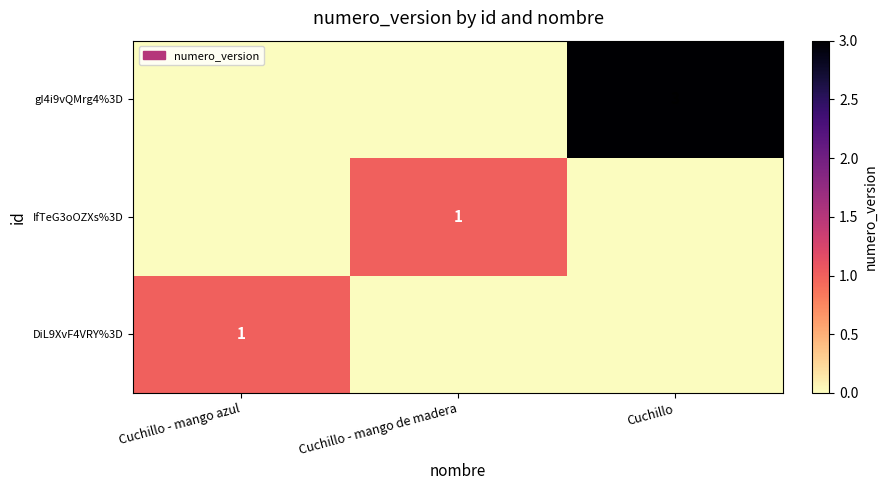

The value of gI4i9vQMrg4%3D at Cuchillo is 3. True or false?

True